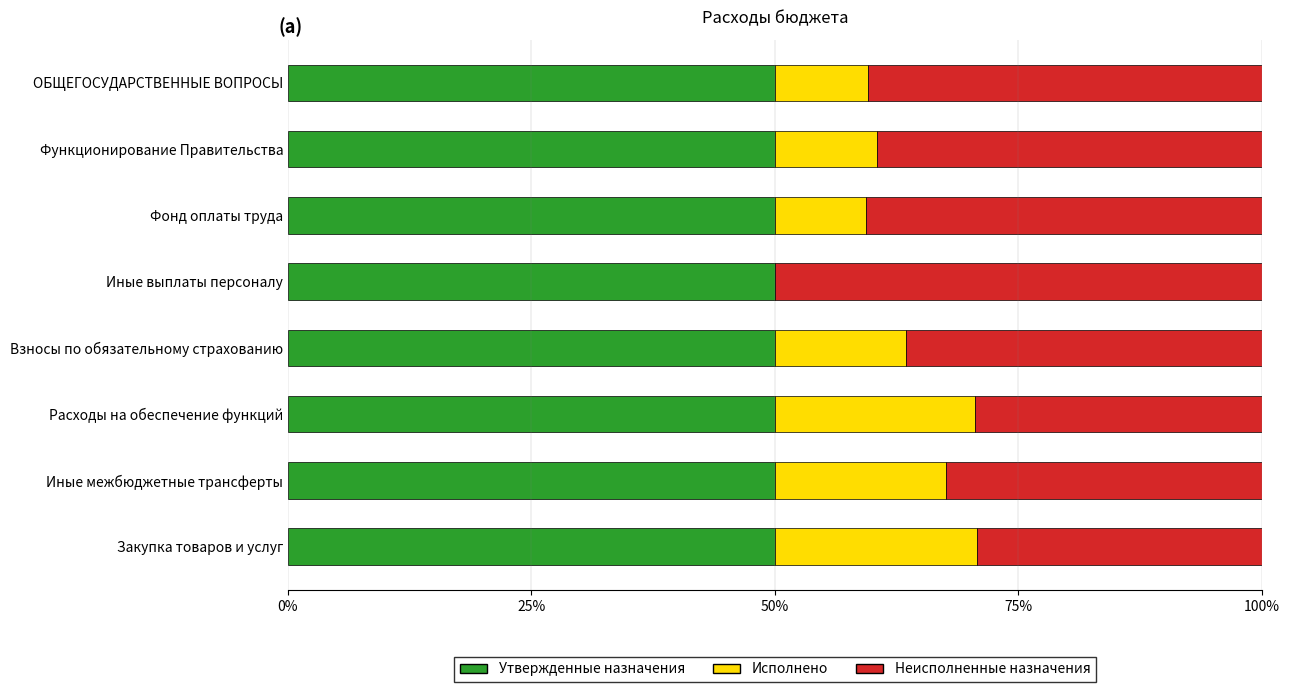

What is the maximum value for Утвержденные назначения?

50.0